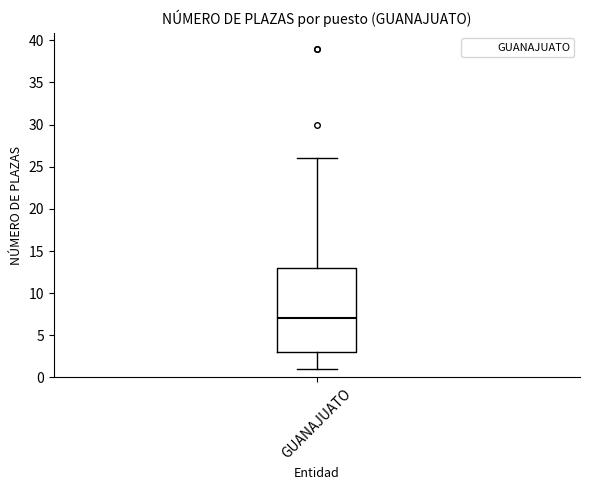

Transcribe this box plot: give where the median line is, the range the box spans, and where the two whiskers end, as read against the y-axis. The values are not printed on the chart, so give them approximately, as read against the axis.

median 7, box 3 to 13, whiskers 1 to 26